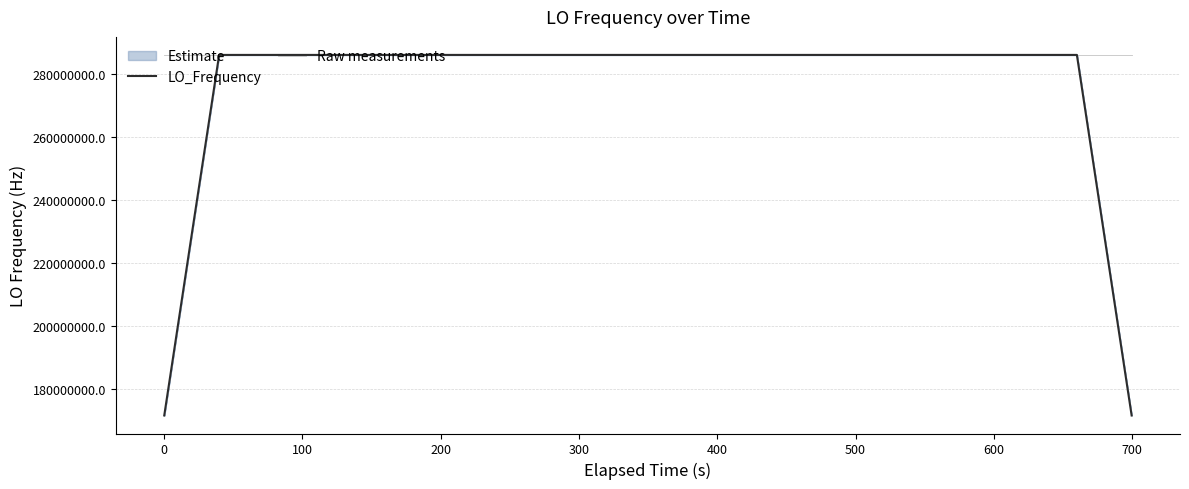

How many values in the LO_Frequency series exceed 286047000?

31